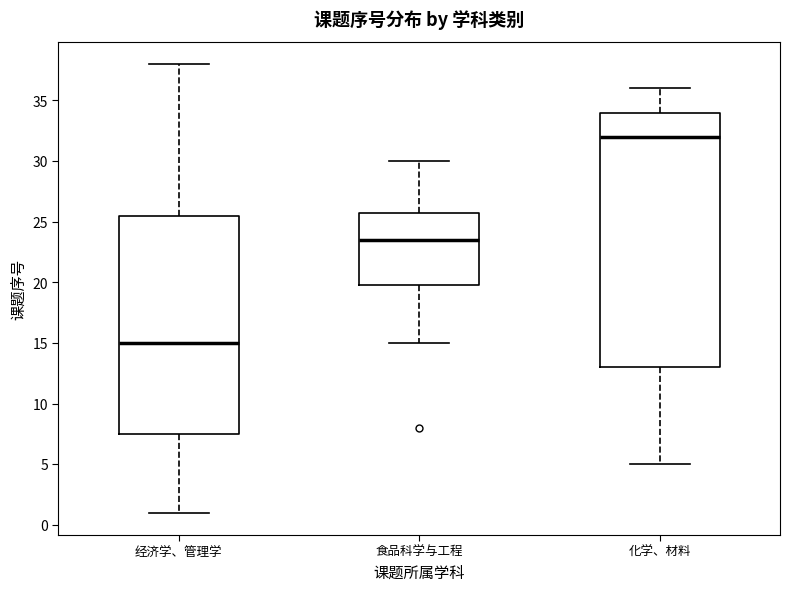

Reading left to right, transcribe this box plot: for each box, give where its median line is, the range the box spans, and where its two whiskers end, as read against the y-axis. The values are not printed on the chart, so give them approximately, as read against the axis.

经济学、管理学: median 15.0, box 7.5 to 25.5, whiskers 1.0 to 38.0
食品科学与工程: median 23.5, box 20.0 to 26.0, whiskers 15.0 to 30.0
化学、材料: median 32.0, box 13.0 to 34.0, whiskers 5.0 to 36.0